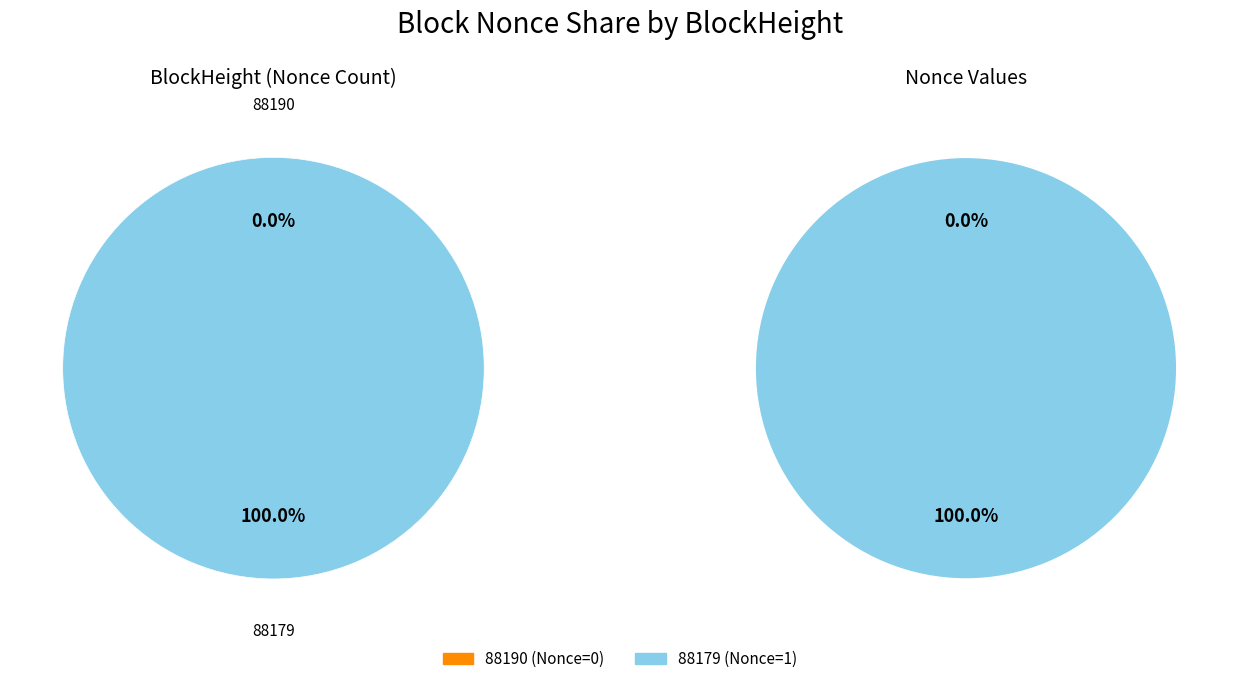

Rank the categories by value from highest to lowest.

88179, 88190